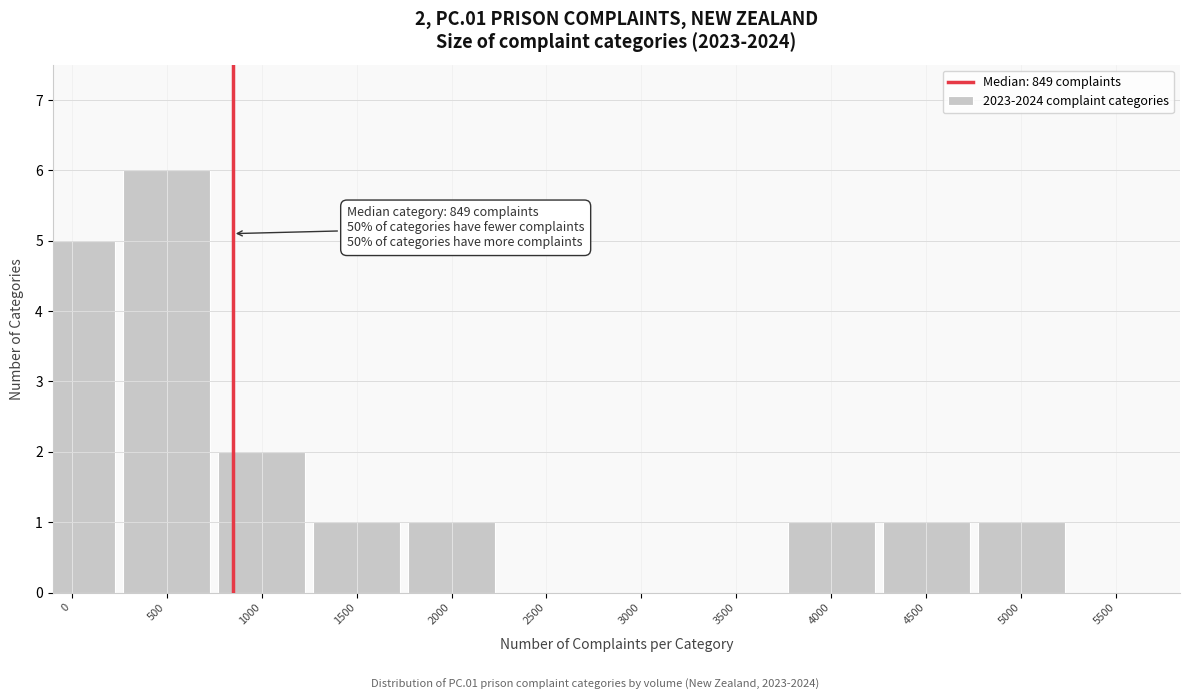

Reading left to right, extract all data points from this chart.

0=5	500=6	1000=2	1500=1	2000=1	2500=0	3000=0	3500=0	4000=1	4500=1	5000=1